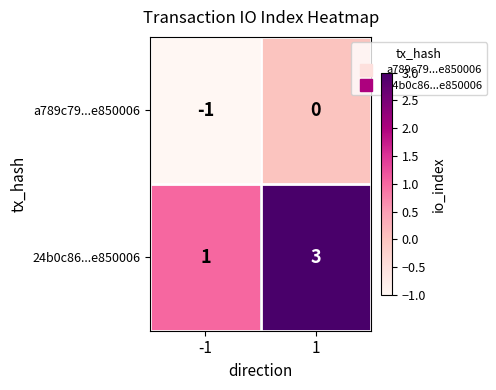

Reading left to right, what are all the values shown in this chart?

a789c79...e850006: -1	0
24b0c86...e850006: 1	3